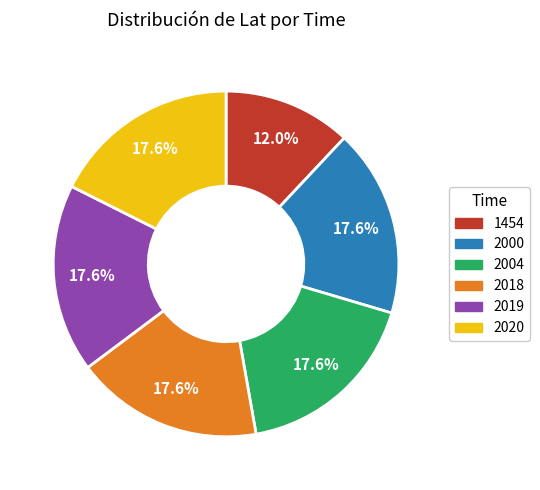

Is the sum of 2019 and 2000 greater than half?

No